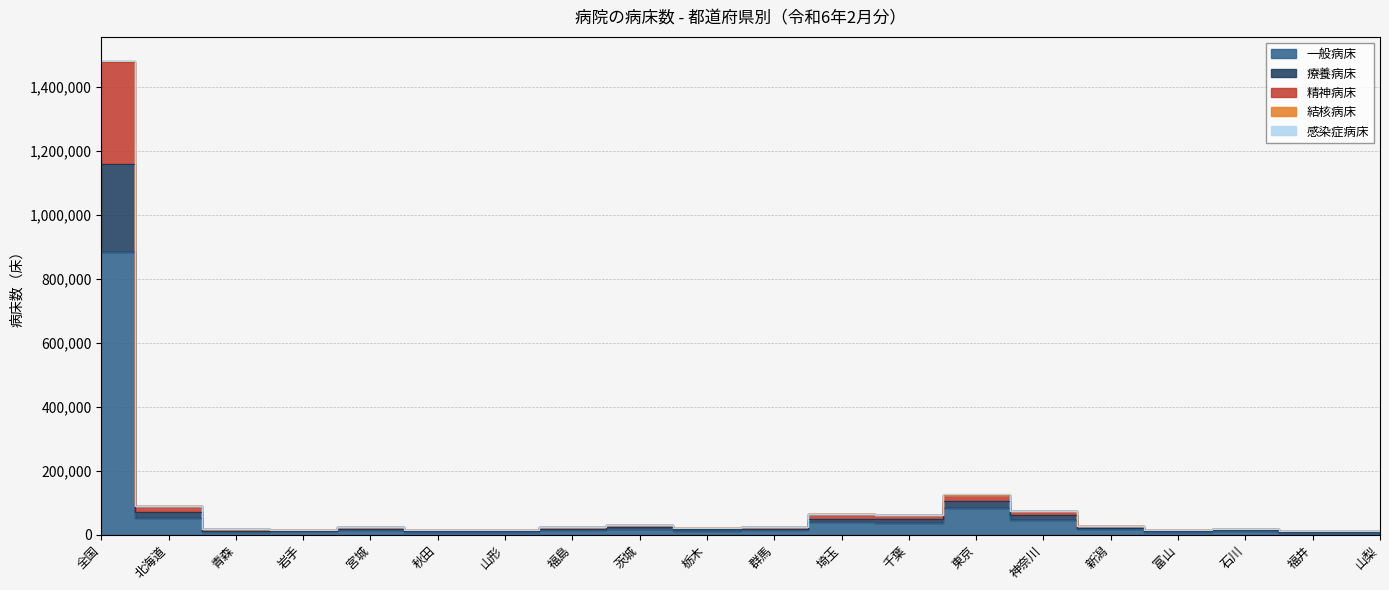

At which category is the sum across all series the highest?

全国